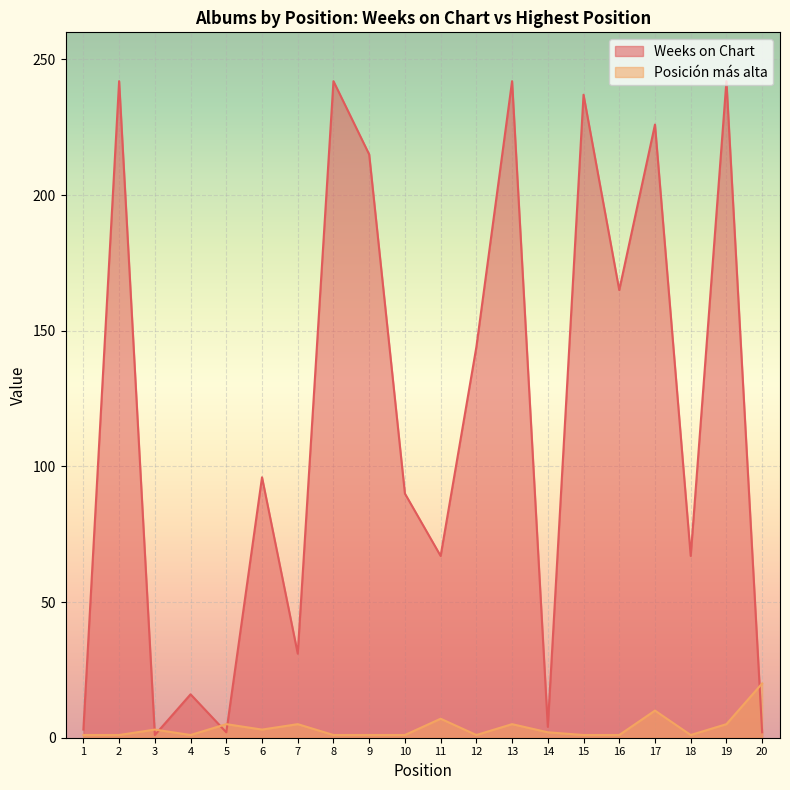

Is the value of Posición más alta at 7 greater than the value of Weeks on Chart at 7?

No